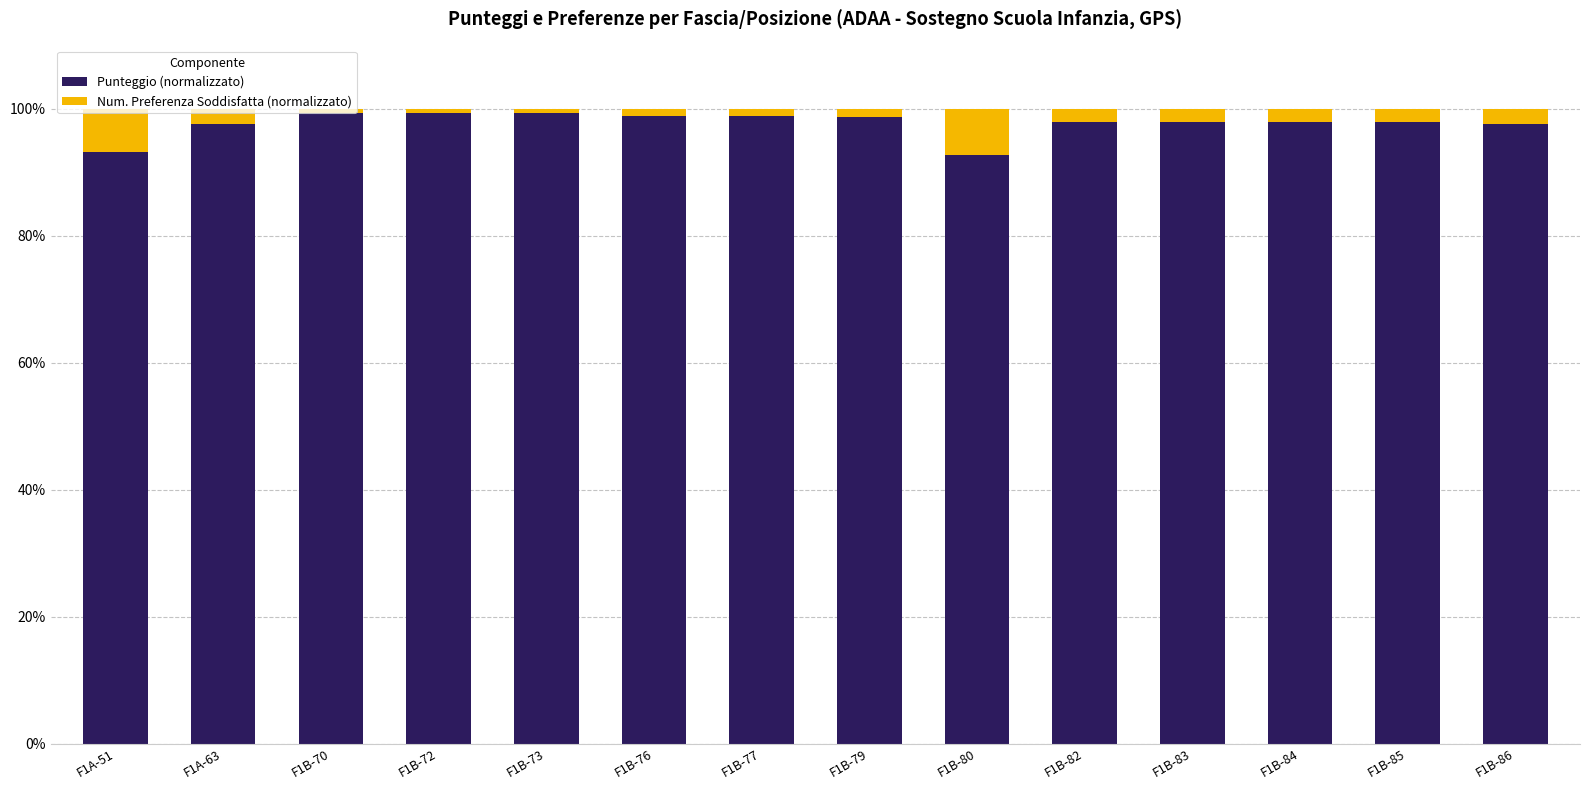

What is the highest value of the Punteggio (normalizzato) series?

99.3